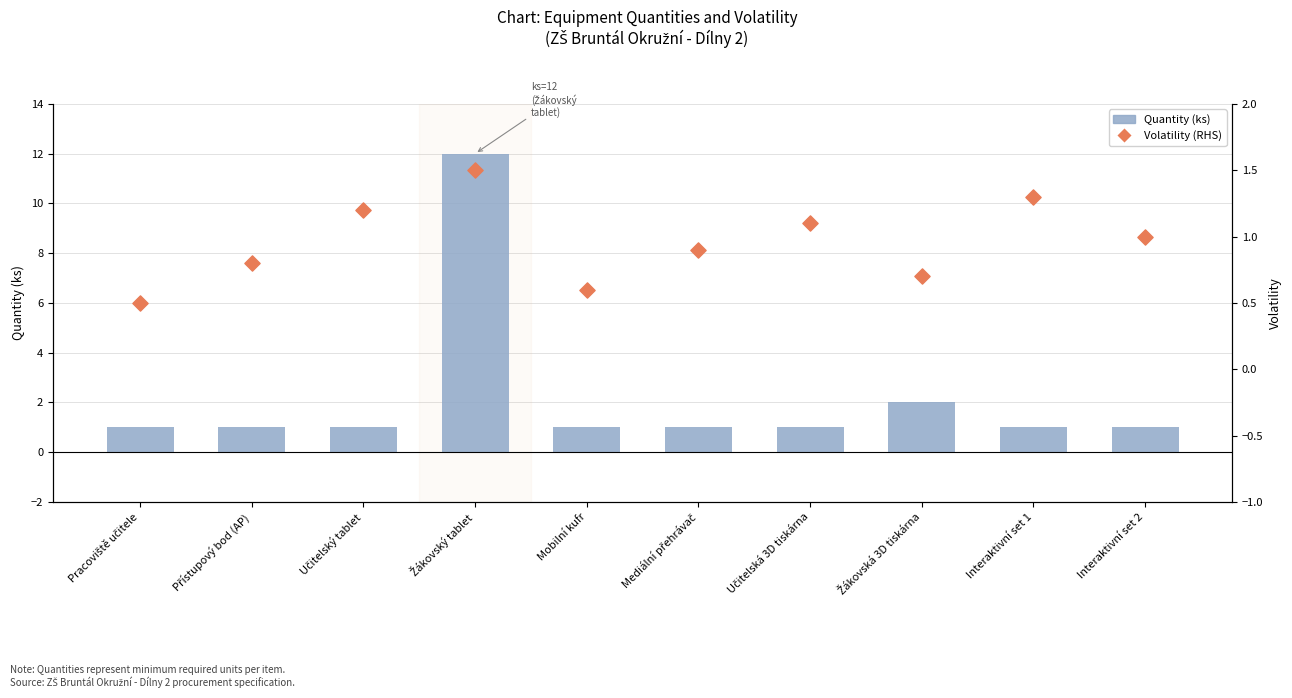

Which series has the largest Y range (max minus min)?

Quantity (ks)